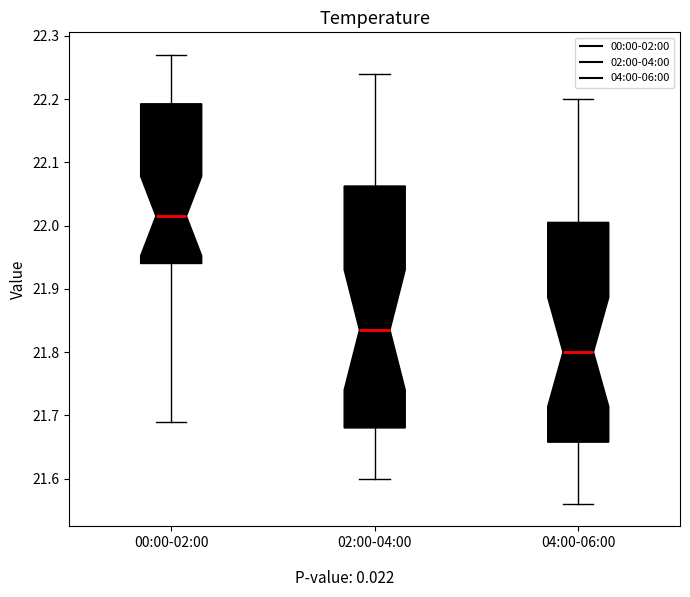

Where does the lower whisker of the box for 00:00-02:00 end on the y-axis? The values are not printed on the chart, so give them approximately, as read against the axis.

21.69